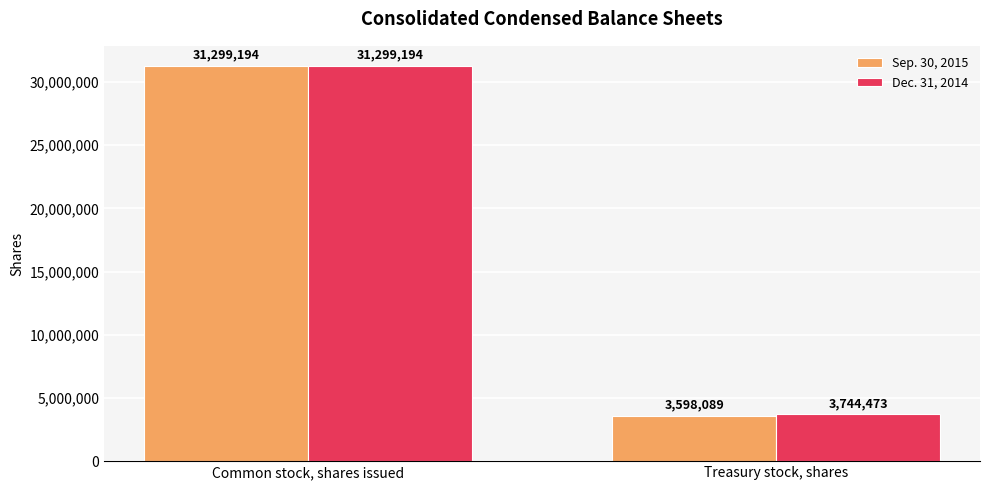

What is the maximum value shown in the chart?

31299194